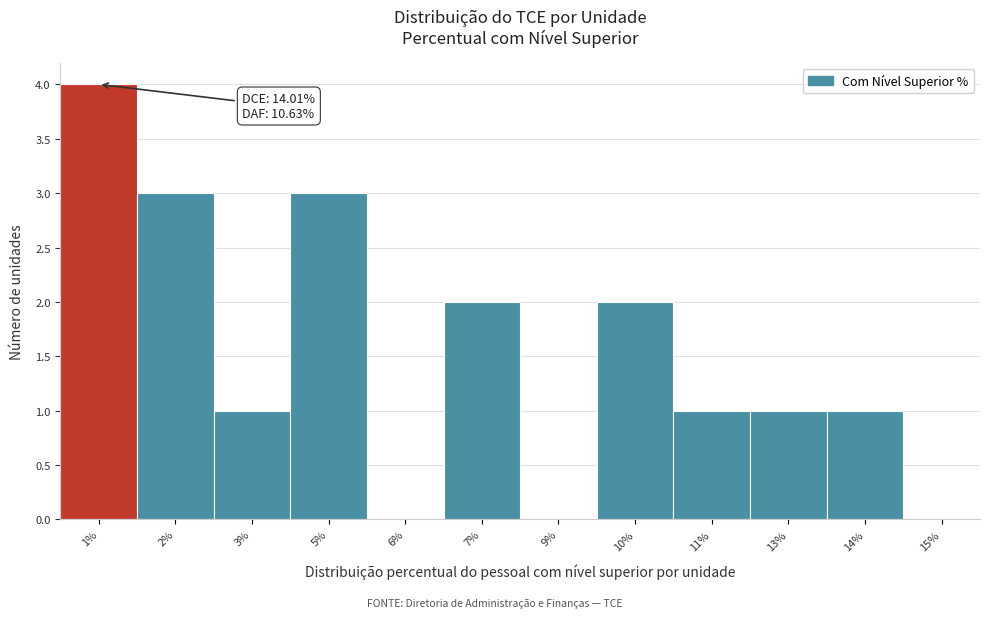

Reading right to left, extract all data points from this chart.

15%=0	14%=1	13%=1	11%=1	10%=2	9%=0	7%=2	6%=0	5%=3	3%=1	2%=3	1%=4